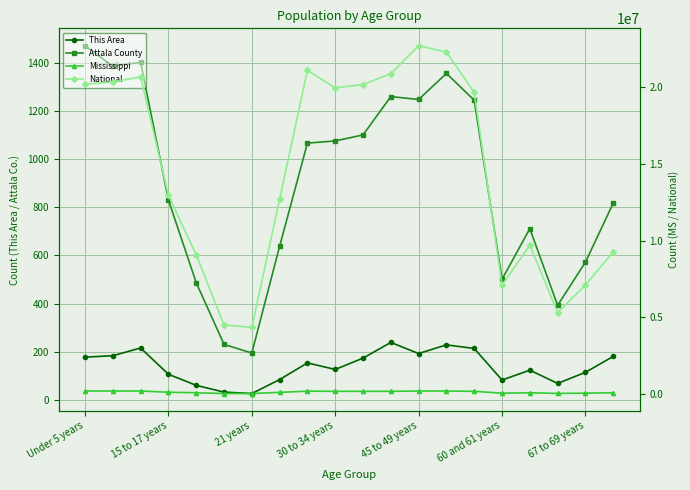

Rank the series by their maximum value, from lowest to highest.

This Area, Attala County, Mississippi, National